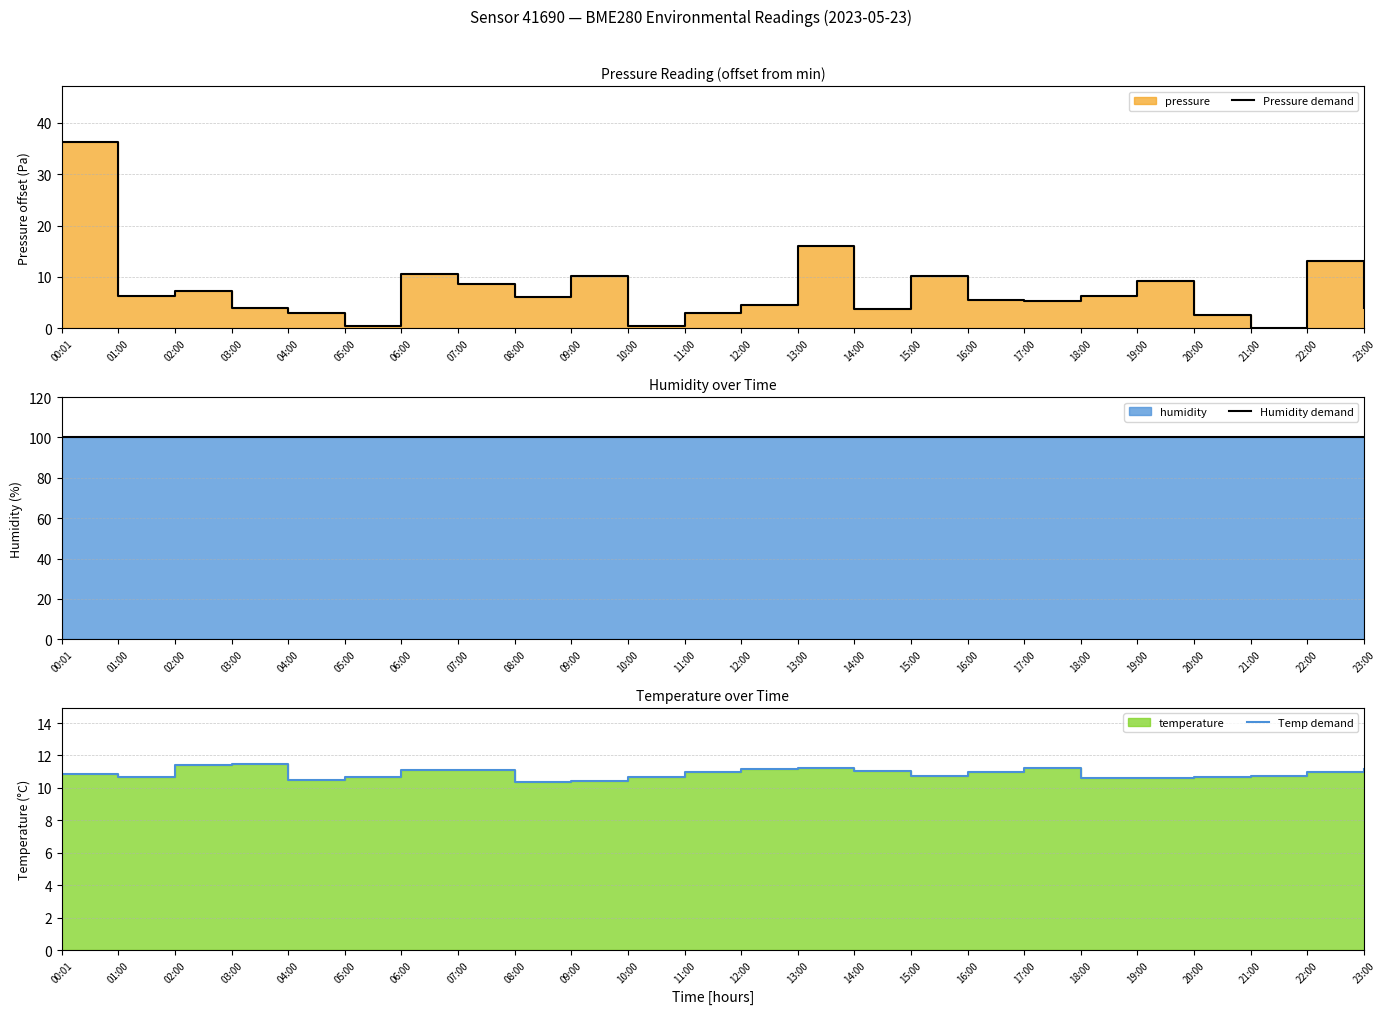

What is the difference between the Pressure demand values at 21:00 and 09:00?

10.1